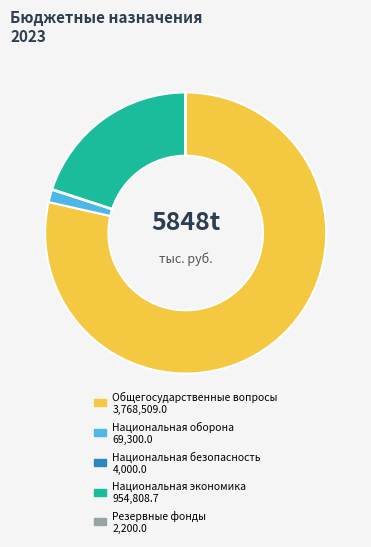

Is there a majority slice in this chart?

Yes